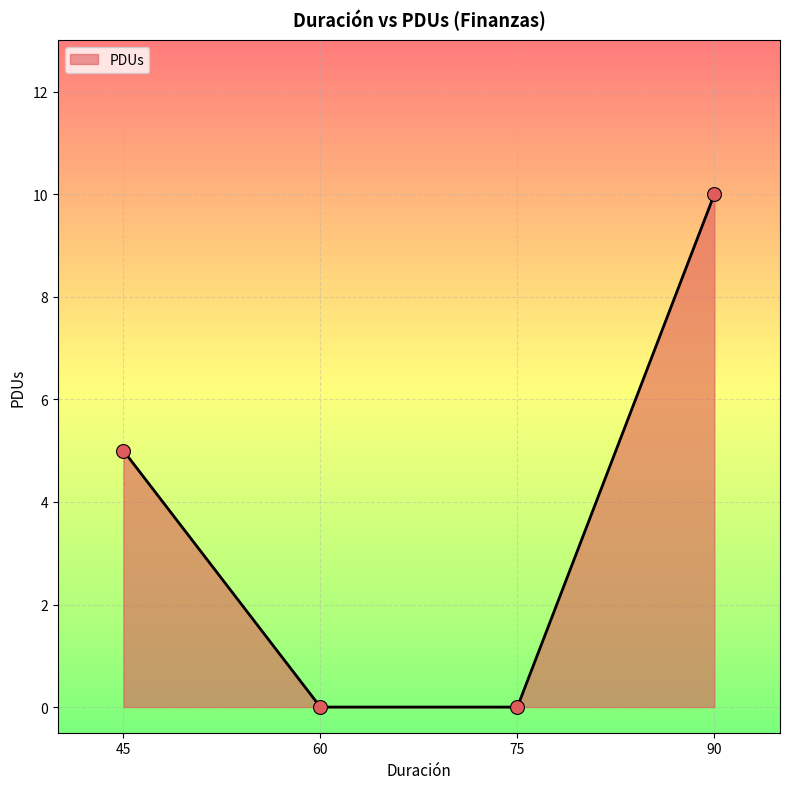

Which has a higher value, 75 or 90?

90